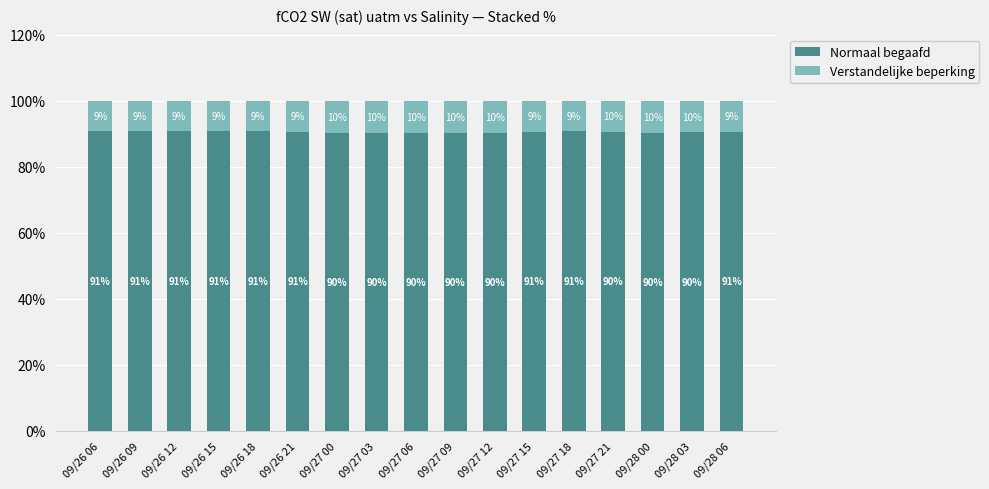

What is the lowest value of the Normaal begaafd series?

90.1